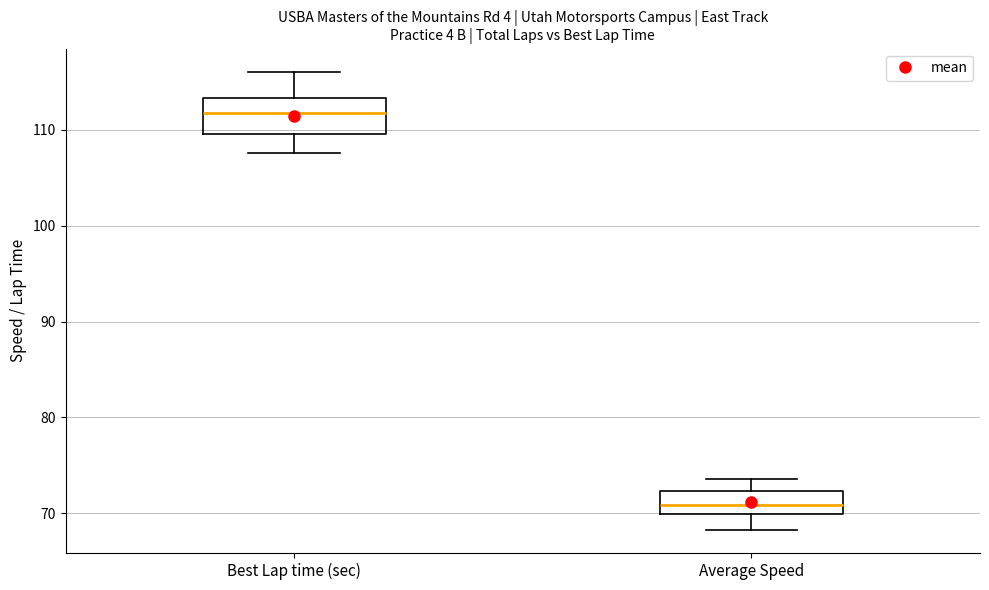

Where does the median line of the box for Average Speed sit on the y-axis? The values are not printed on the chart, so give them approximately, as read against the axis.

71